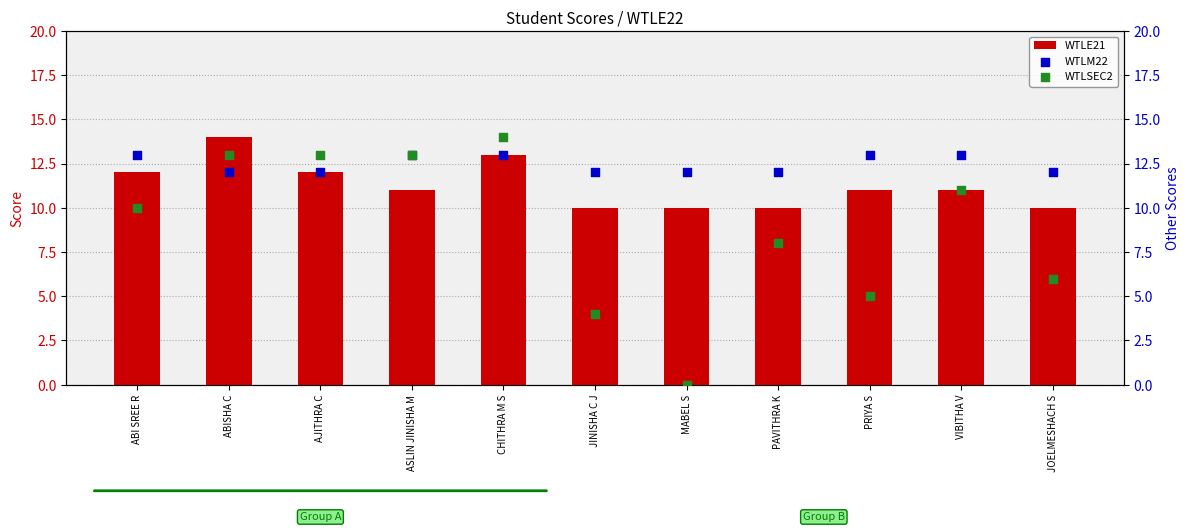

What are all the series names shown in the legend?

WTLE21, WTLM22, WTLSEC2